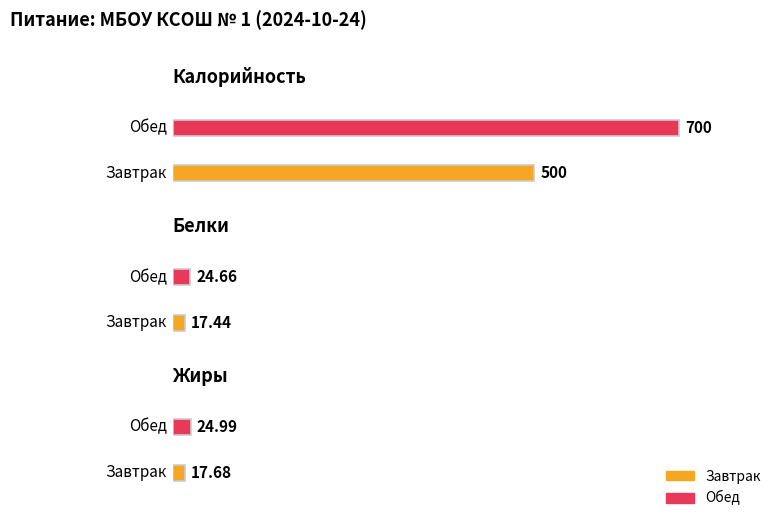

Is it true that Жиры equals 25.0 at Обед?

True